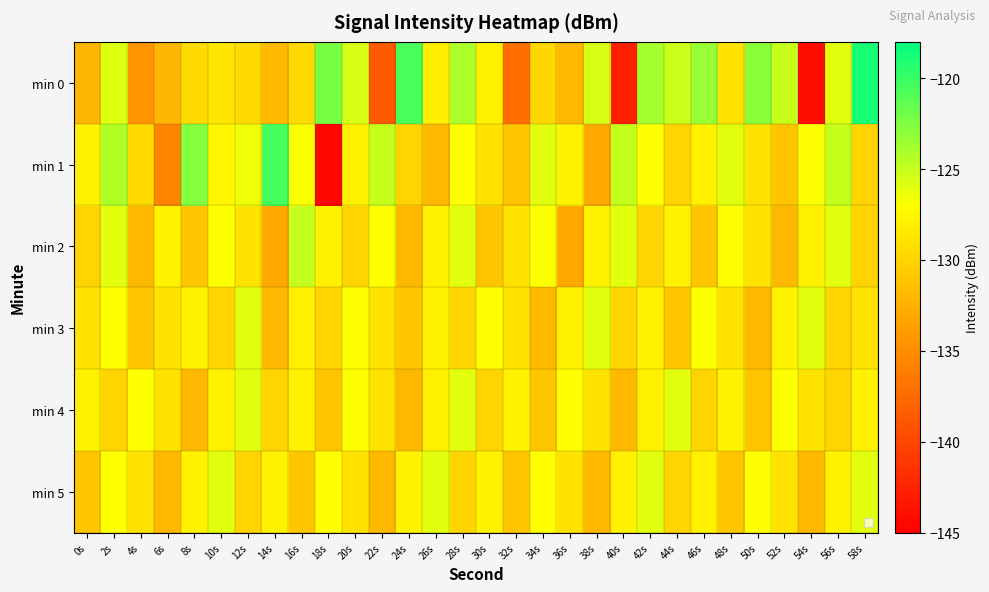

At 22s, list the series in order from smallest to largest.

min 0, min 5, min 3, min 4, min 2, min 1